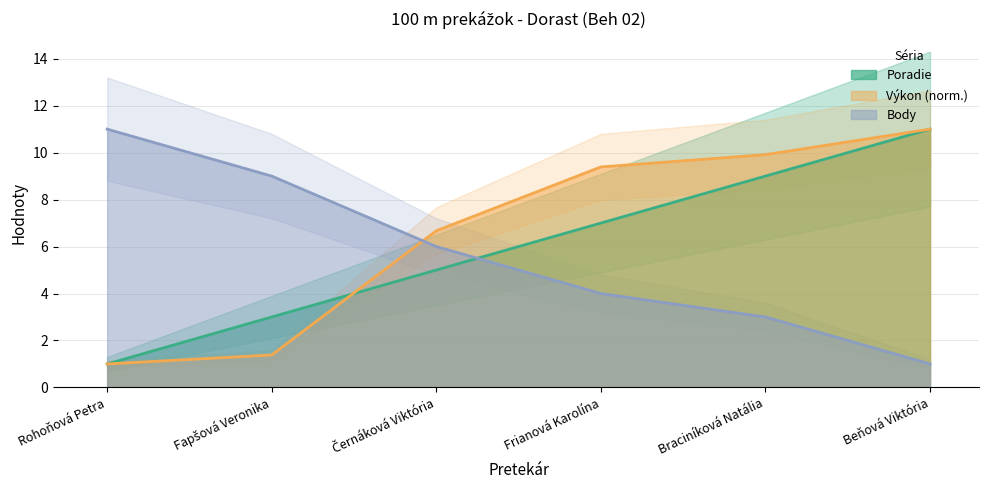

What position from the right is Fapšová Veronika?

5